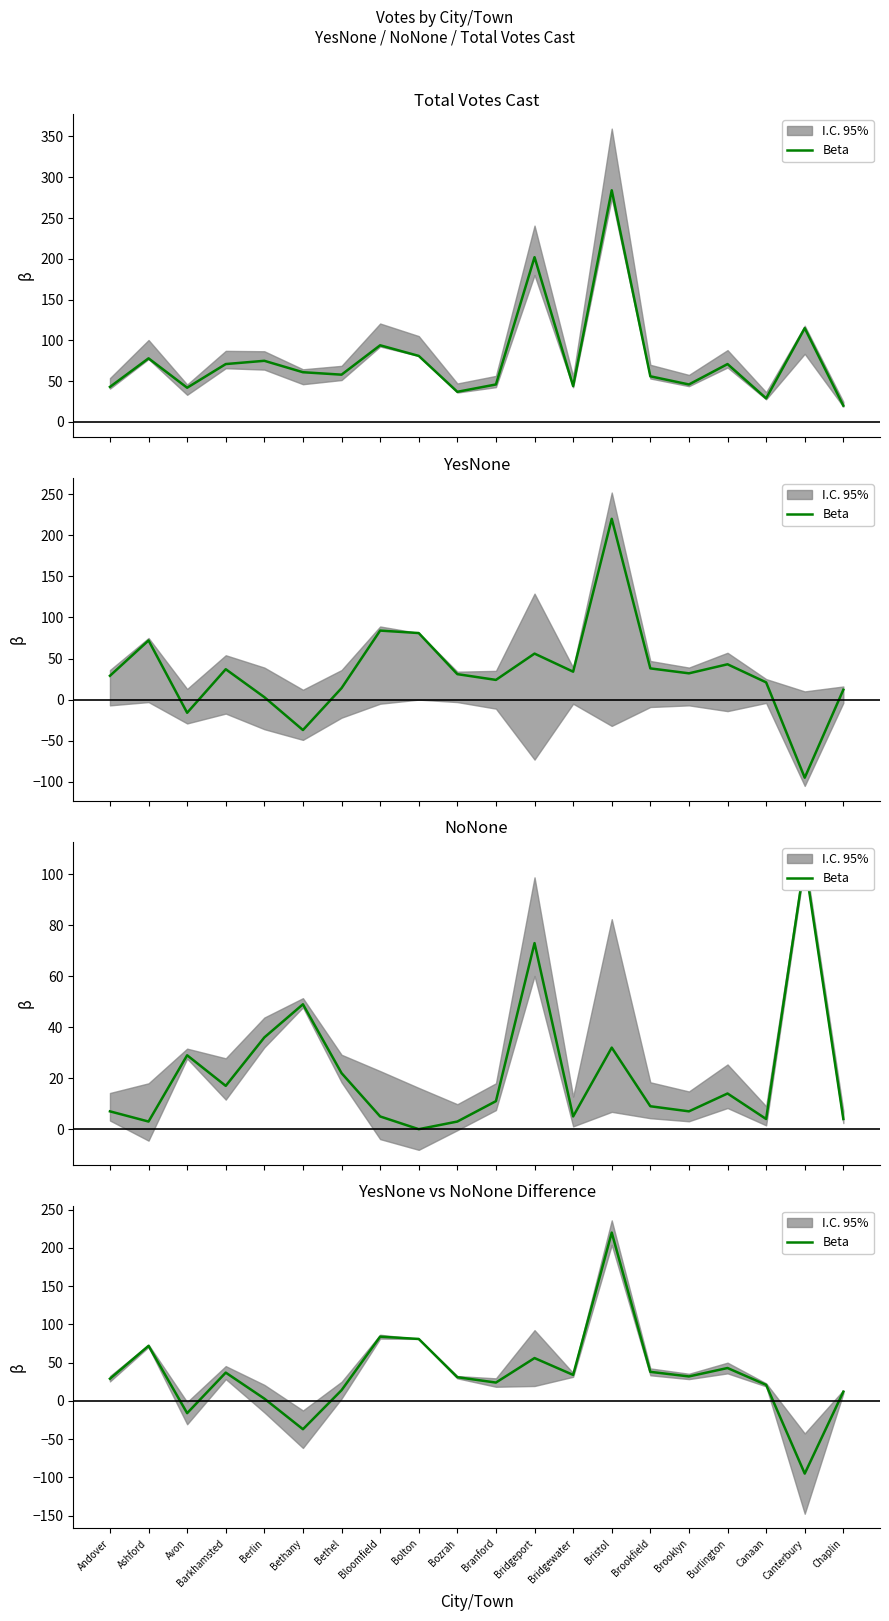

What position from the right is Bethel?

14